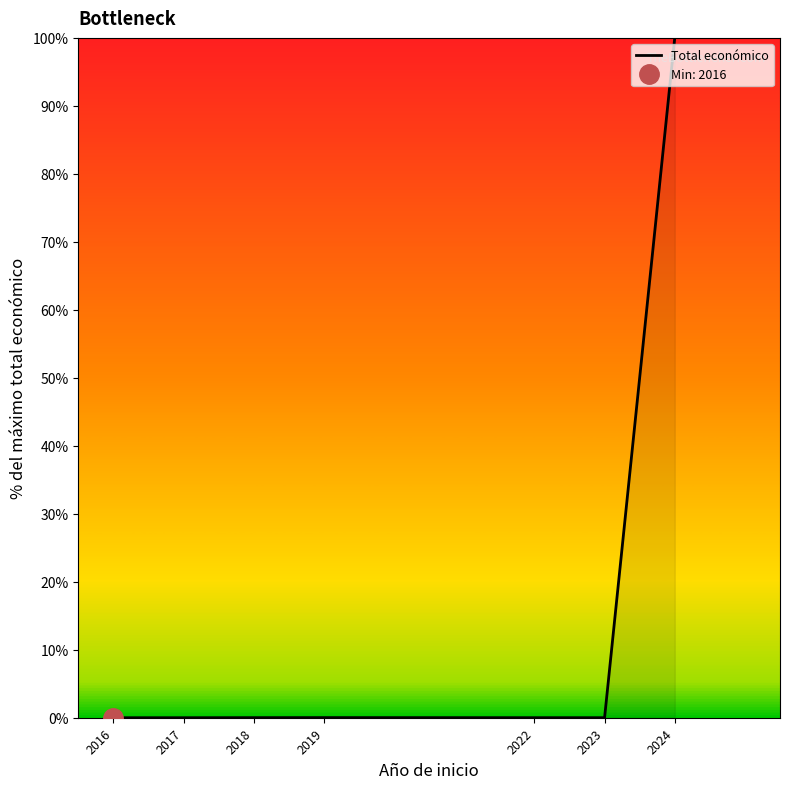

How many points are lower than both their immediate neighbors (excluding endpoints)?

1